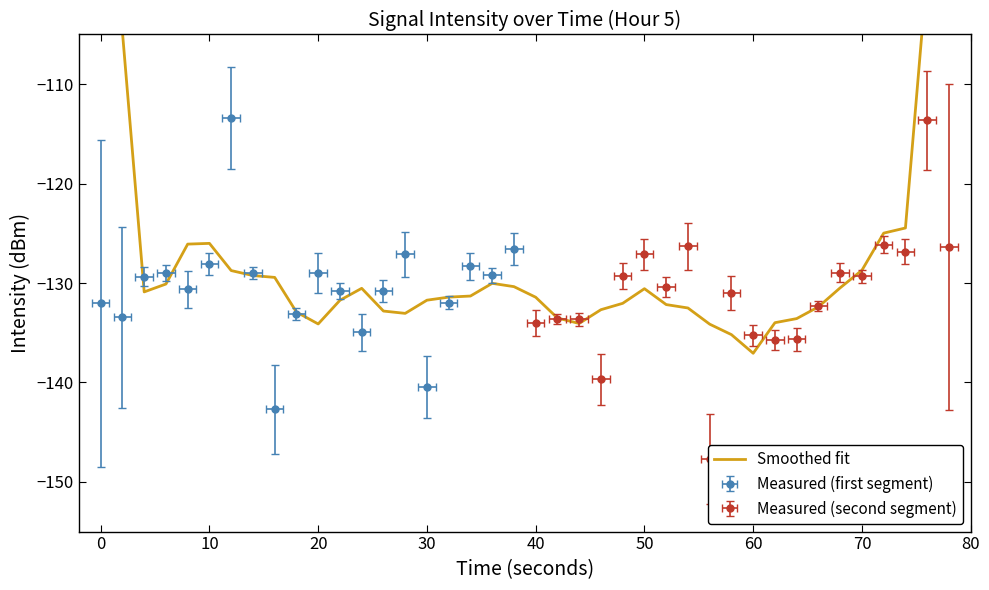

The chart shows a value of -53.0 at 22. True or false?

False